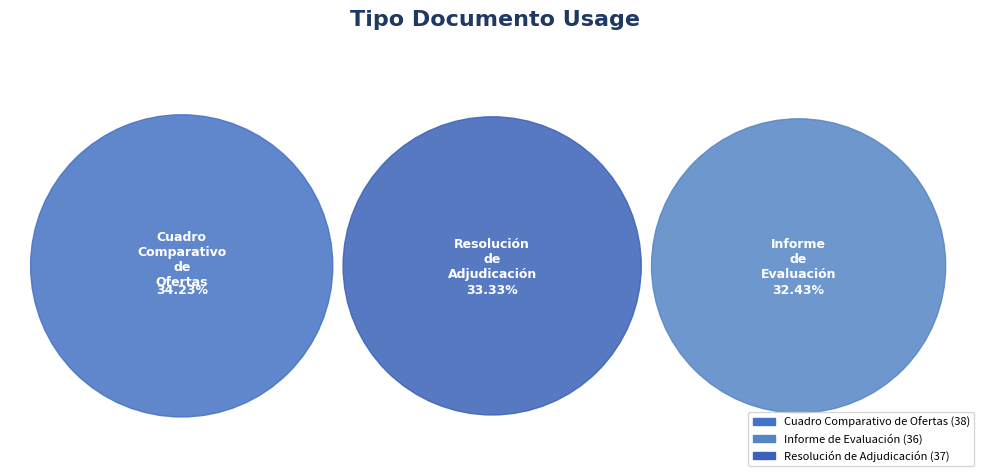

Which category has the biggest portion of the pie?

Cuadro Comparativo de Ofertas